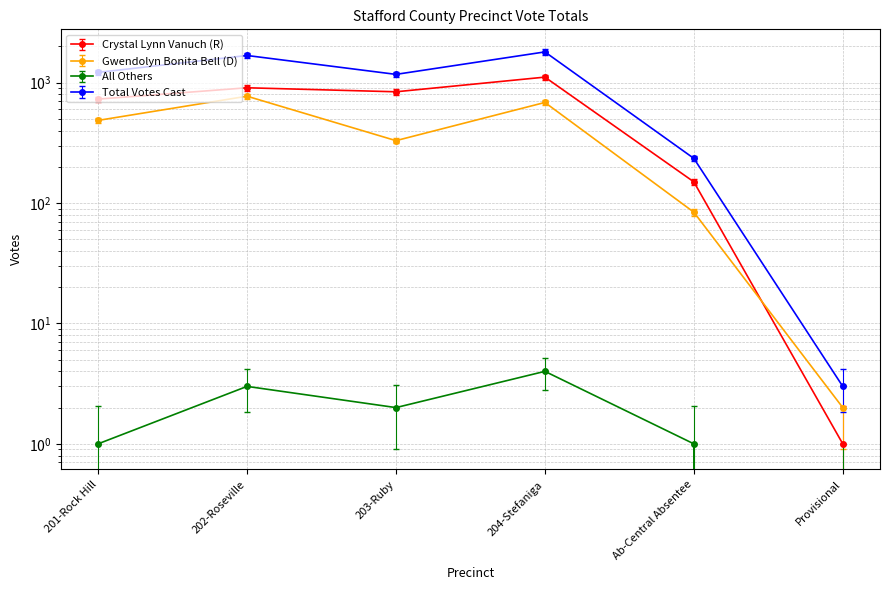

At which category is the sum across all series the highest?

204-Stefaniga